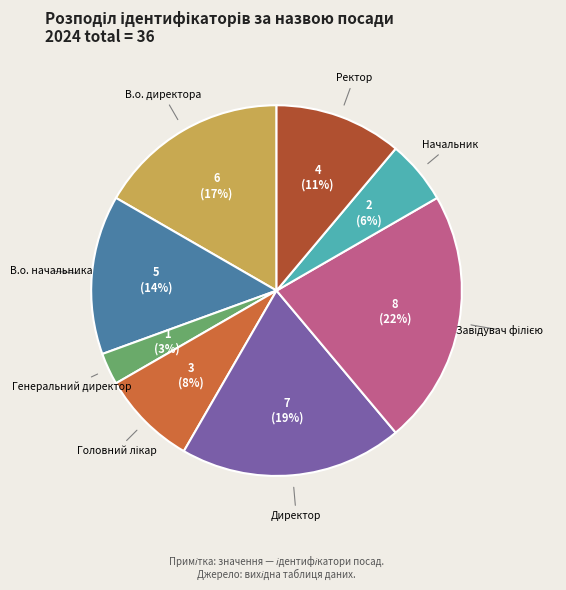

To the nearest percent, what is the difference between the largest and smallest slice percentages?

19%